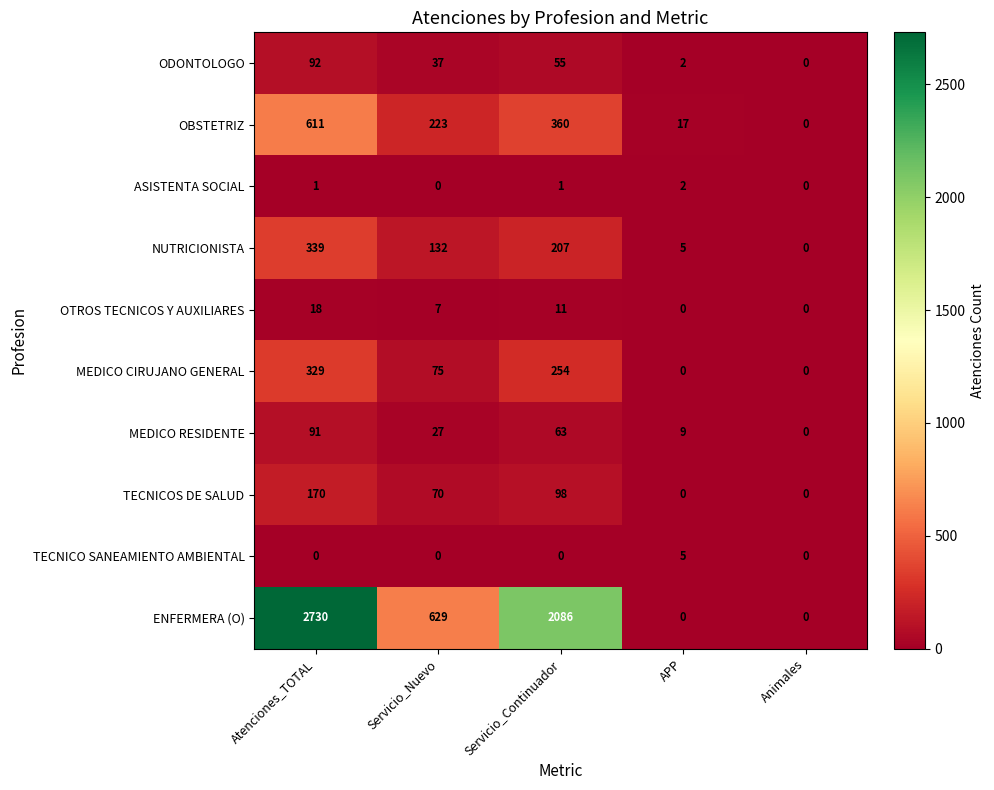

True or false: OTROS TECNICOS Y AUXILIARES has a value of 4 at Atenciones_TOTAL.

False